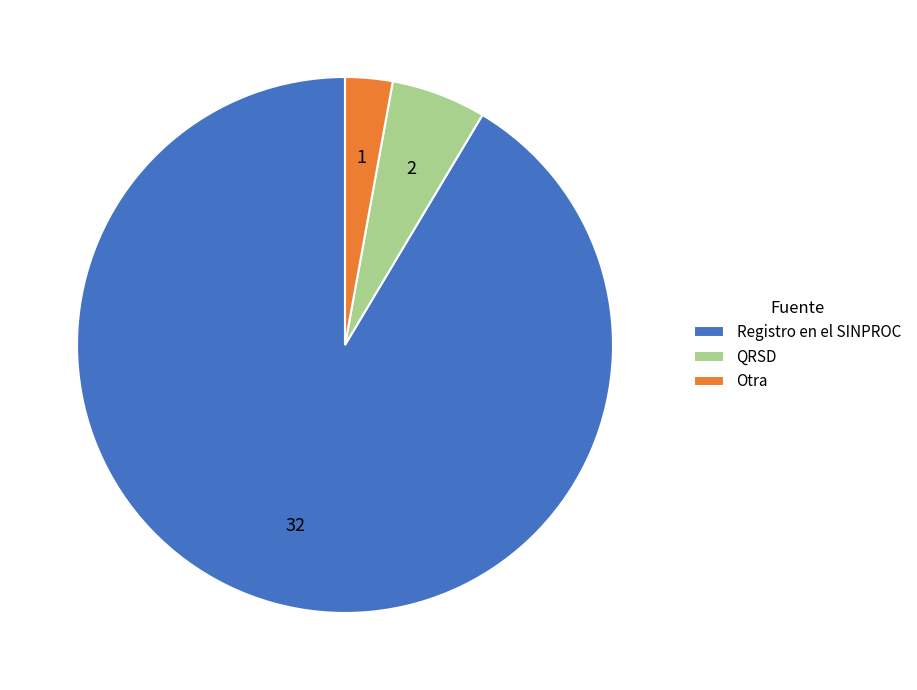

Combined, do QRSD and Registro en el SINPROC account for over 50%?

Yes